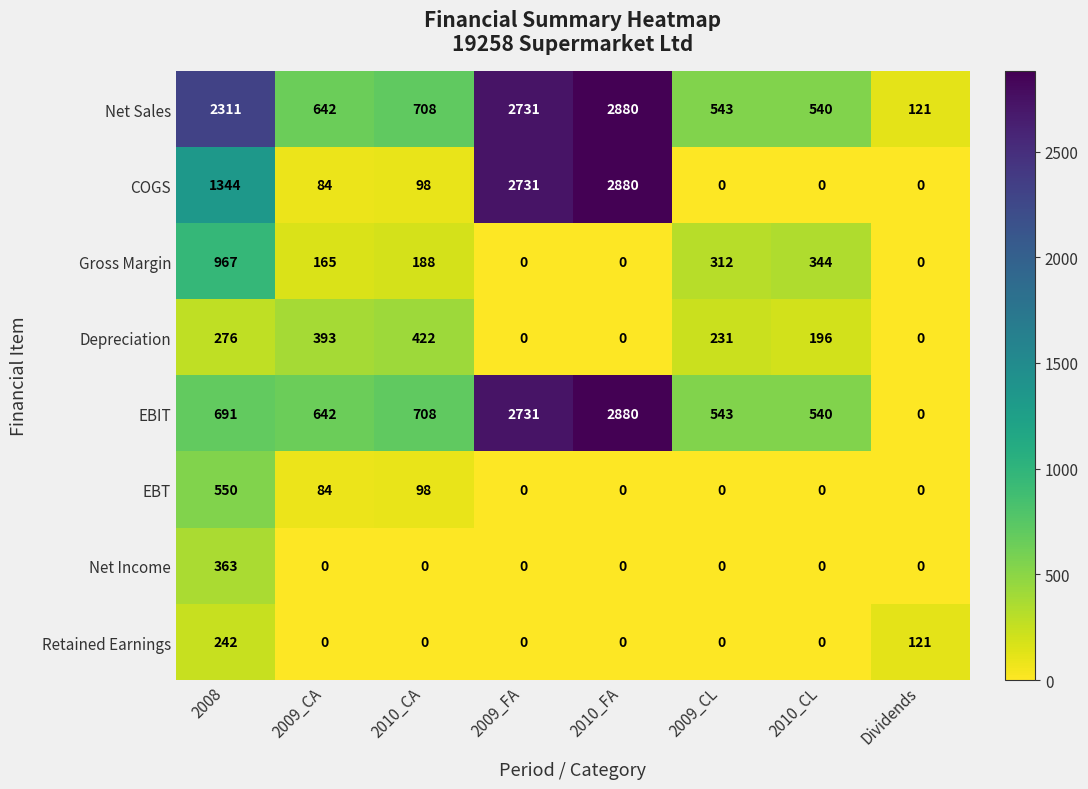

The value of COGS at 2010_FA is 2880. True or false?

True